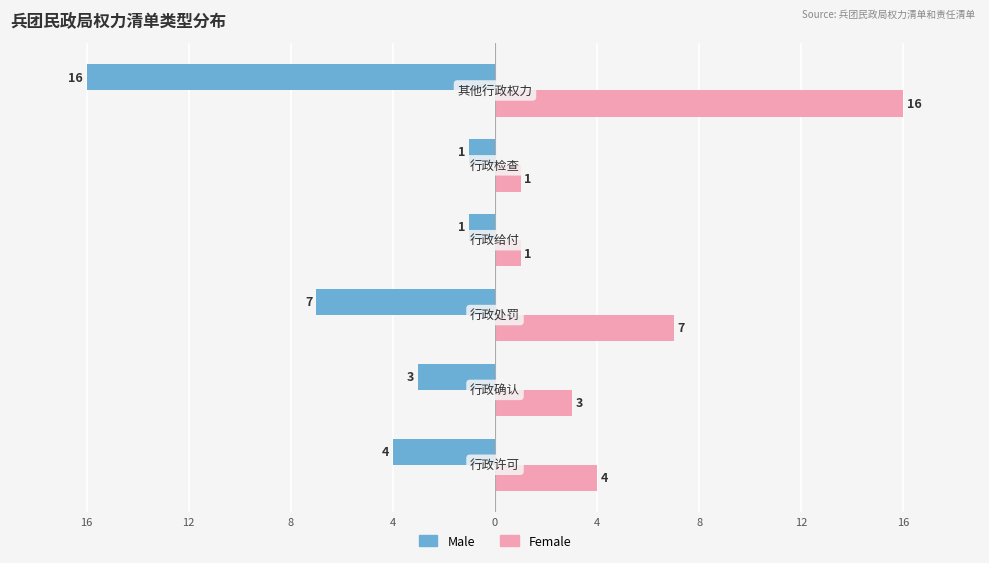

What are all the series names shown in the legend?

Male, Female